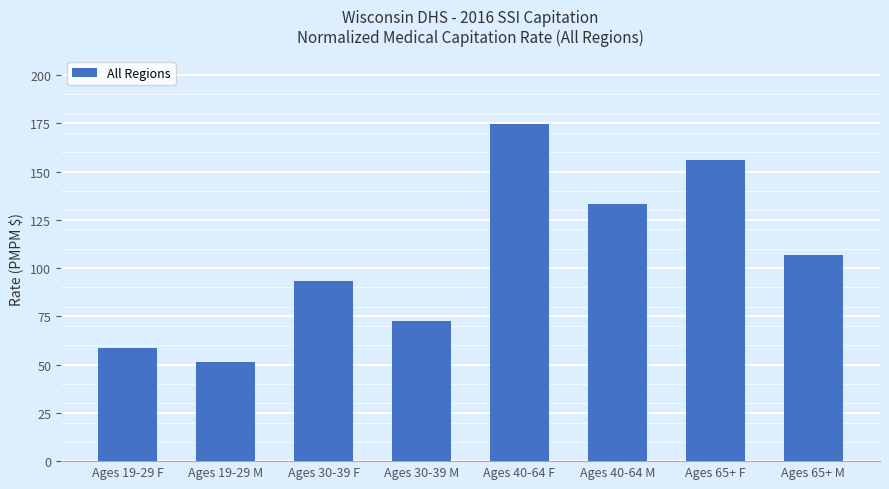

Count the number of values greater than 107.

4